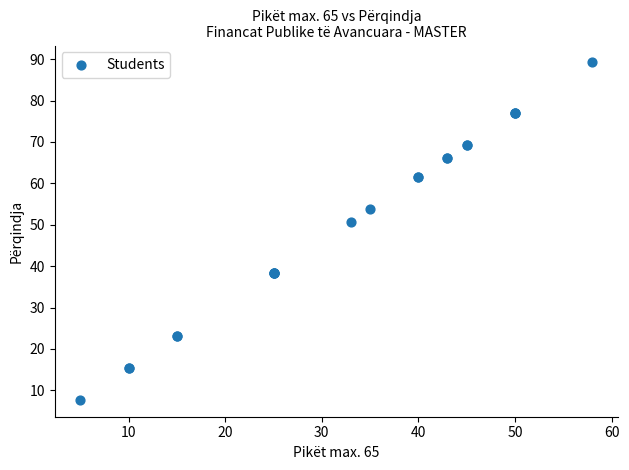

What Y value in the scatter plot is closest to 48?

50.8